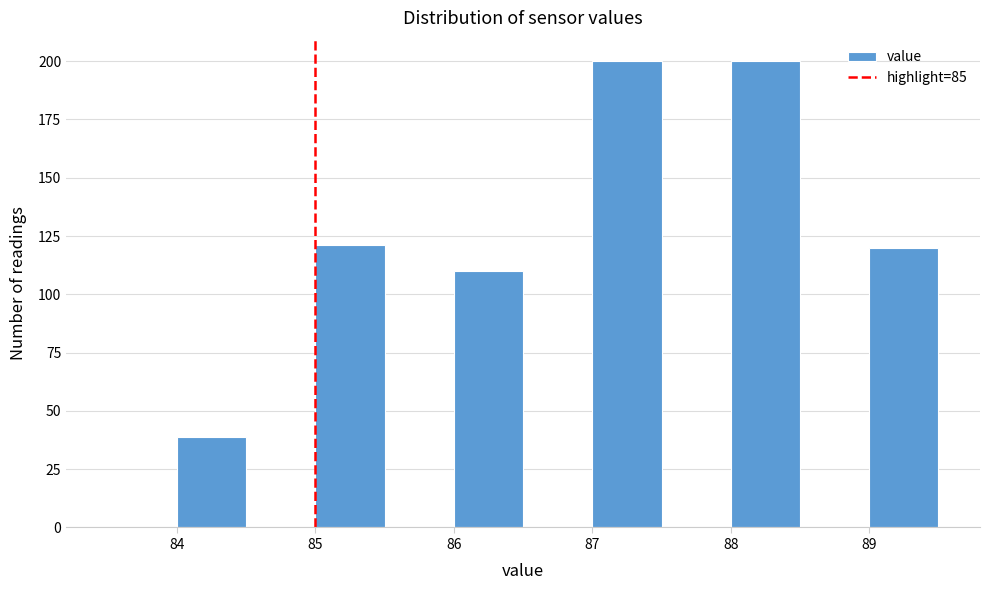

Reading left to right, transcribe this chart: for each bar, give the range it covers on the x-axis and its height. The values are not printed on the chart, so give them approximately, as read against the axis.

83.5 to 84.0: 0
84.0 to 84.5: 40
84.5 to 85.0: 0
85.0 to 85.5: 120
85.5 to 86.0: 0
86.0 to 86.5: 110
86.5 to 87.0: 0
87.0 to 87.5: 200
87.5 to 88.0: 0
88.0 to 88.5: 200
88.5 to 89.0: 0
89.0 to 89.5: 120